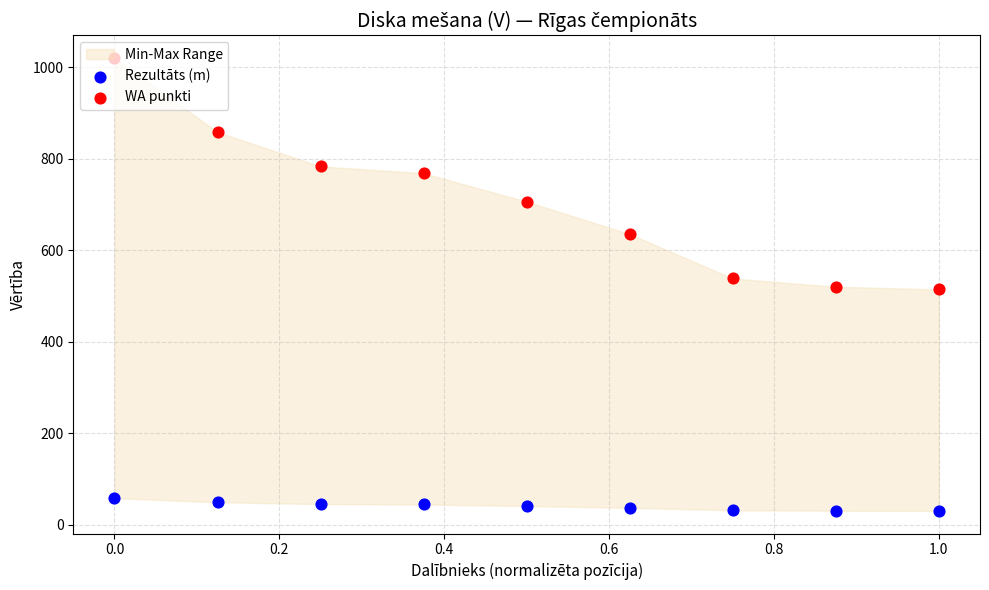

Which series contains the lowest Y value?

Rezultāts (m)